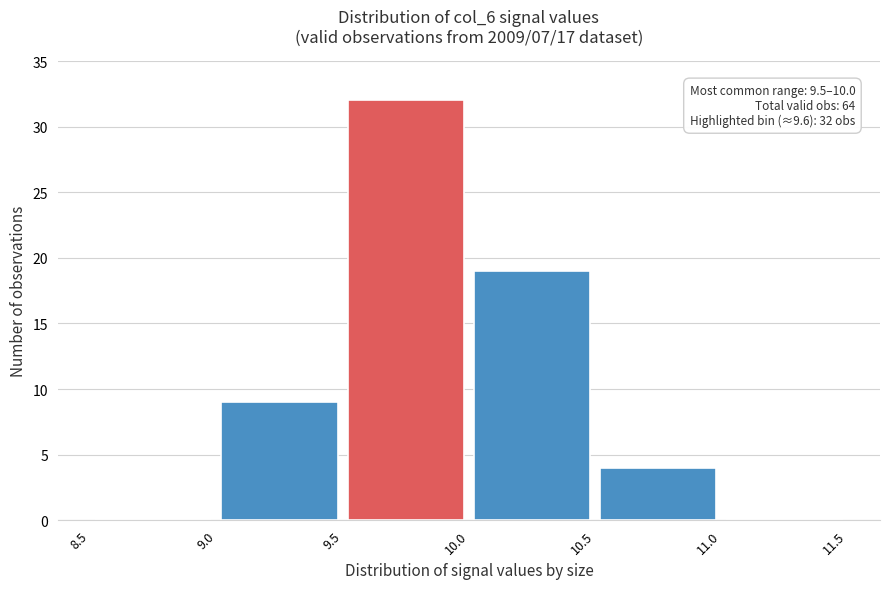

Which range on the x-axis has the tallest bar?

9.5 to 10.0